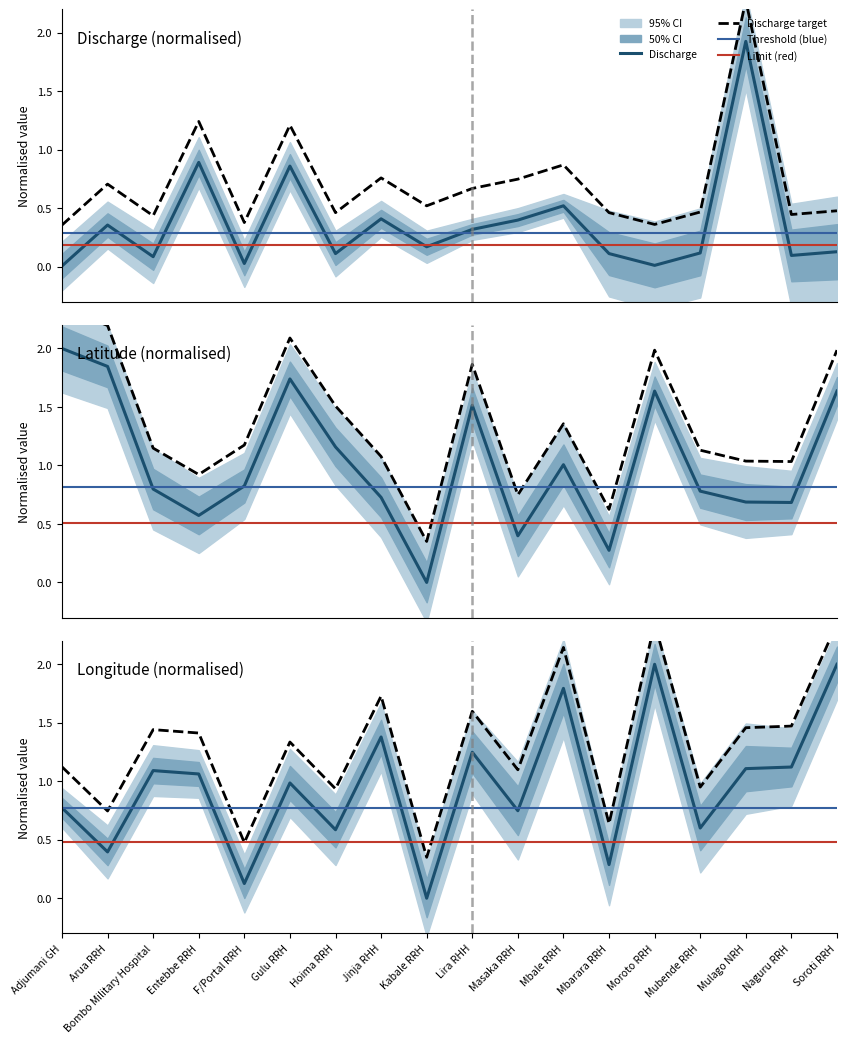

The Admission series shows 0.0 at F/Portal RRH. True or false?

False